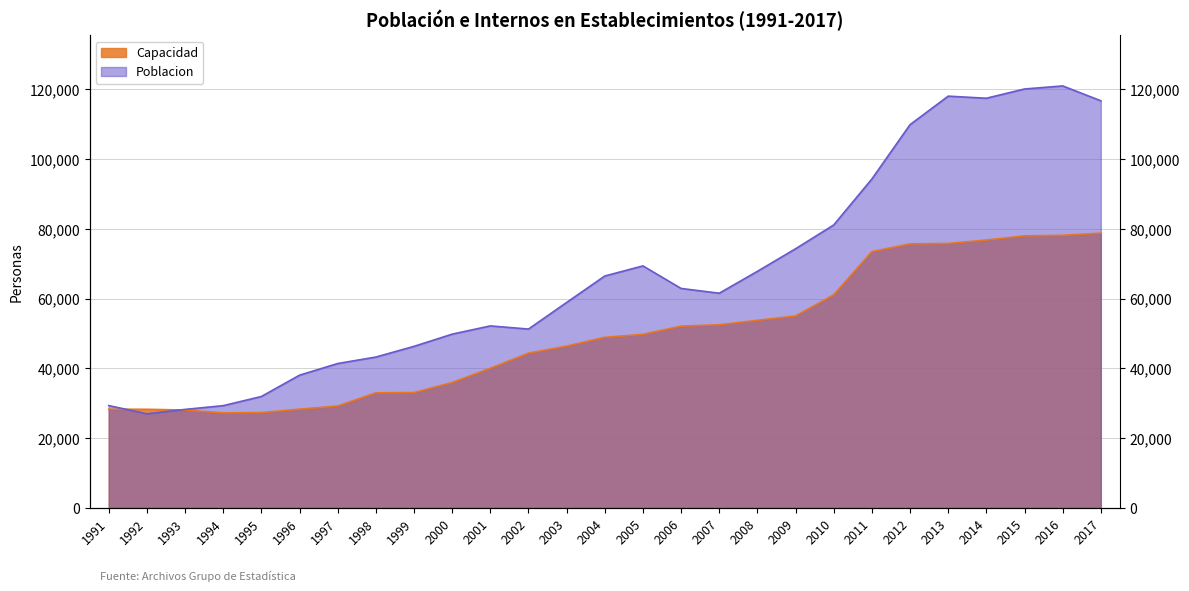

What is the difference between the Capacidad values at 2015 and 1997?

48740.6